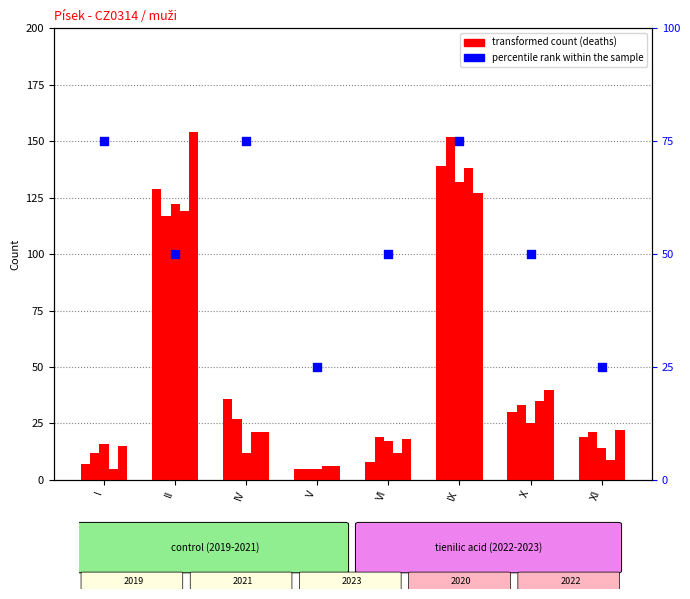

Between XI and II, which is larger?

II